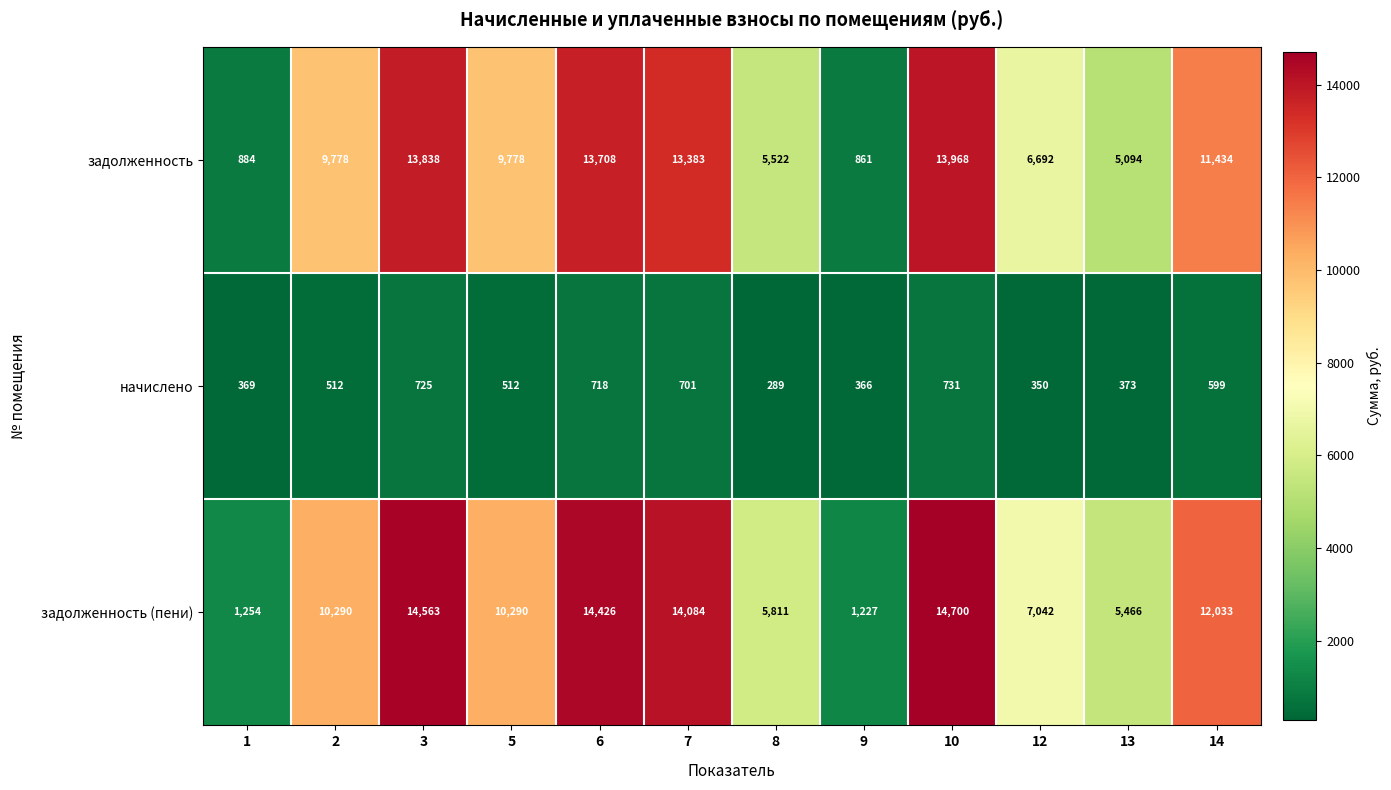

Which series has the largest total across all categories?

задолженность (пени)